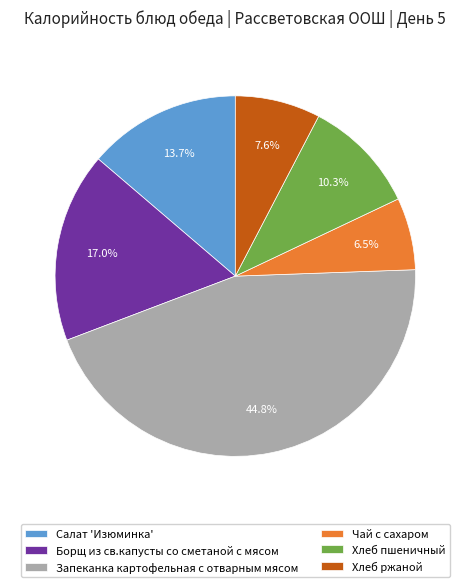

Which category has the biggest portion of the pie?

Запеканка картофельная с отварным мясом